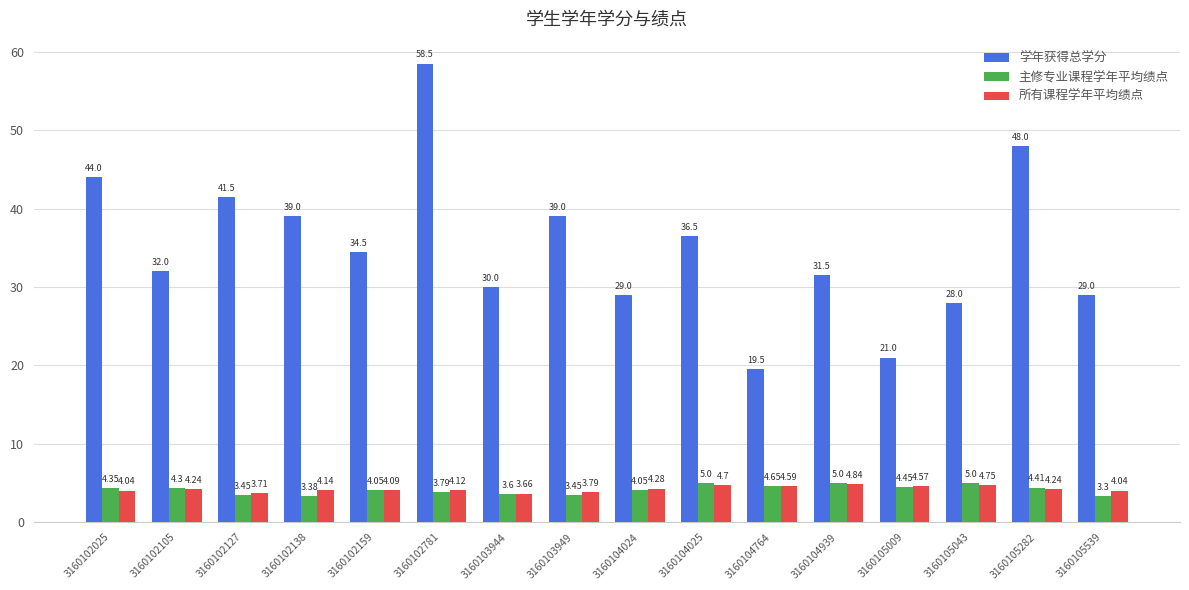

How many data points does each series have?

16